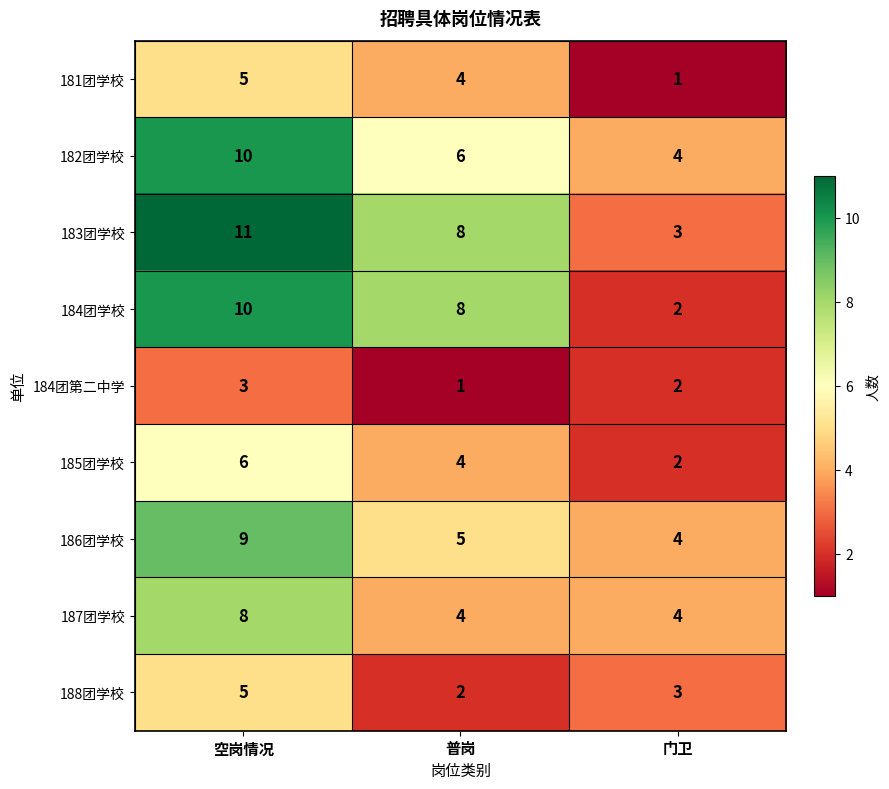

What is the difference between the highest and lowest values at 普岗?

7